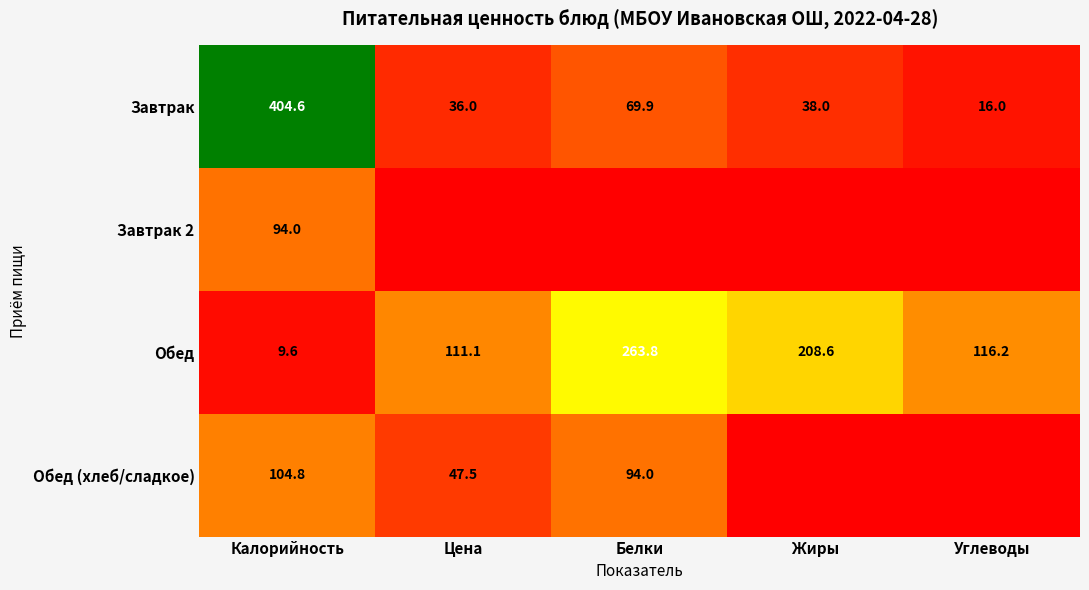

Count the number of data series in this chart.

4